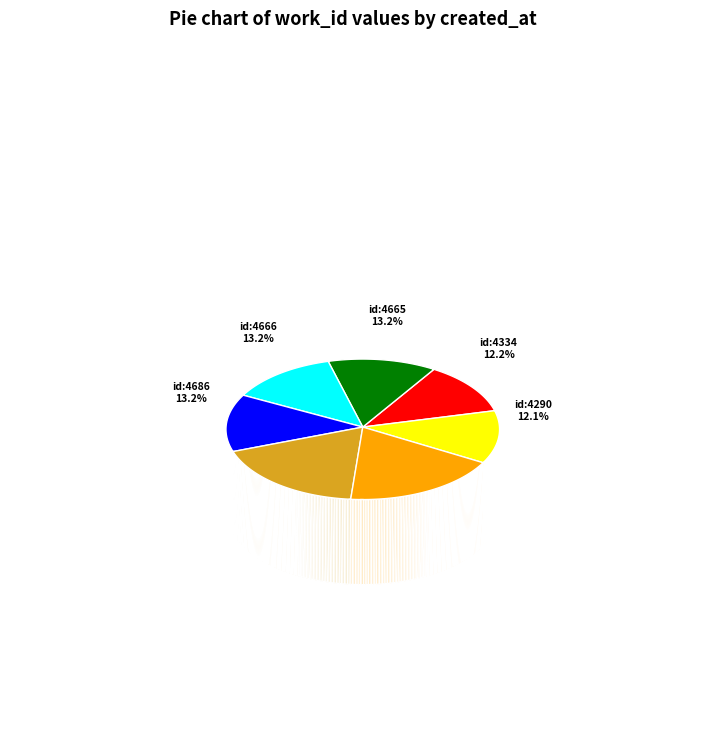

To the nearest percent, what is the difference between the largest and smallest slice percentages?

6%